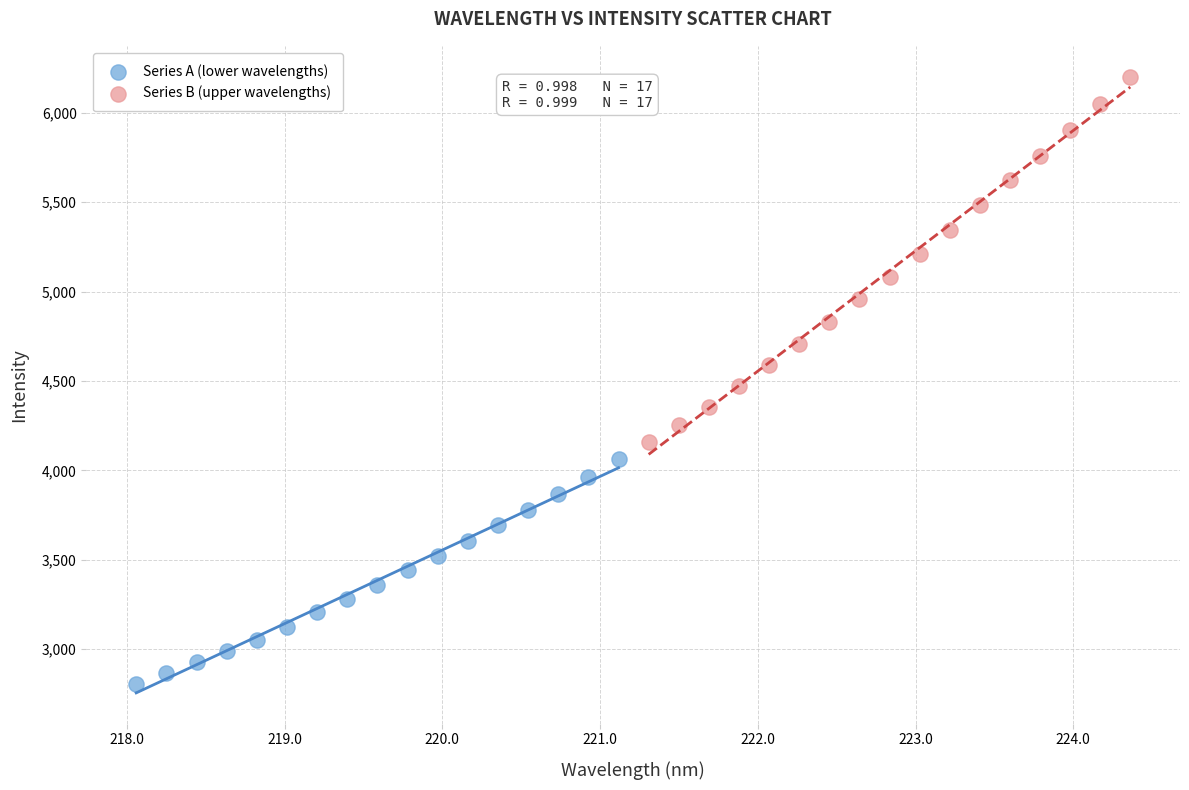

Which series reaches the minimum Y coordinate?

Series A (lower wavelengths)